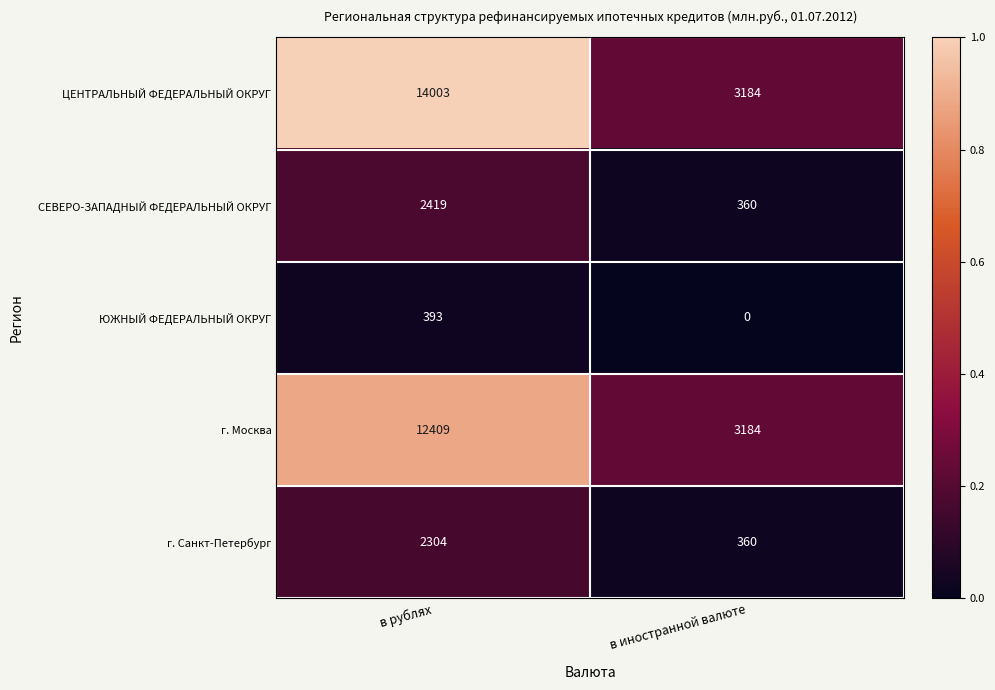

Which label corresponds to the smallest value in the chart?

в иностранной валюте